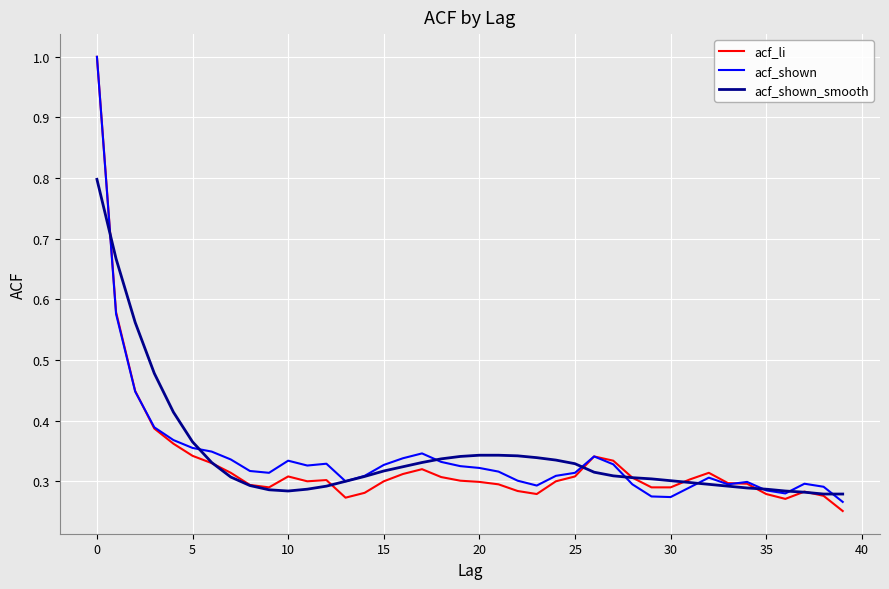

What is the greatest value displayed?

1.0